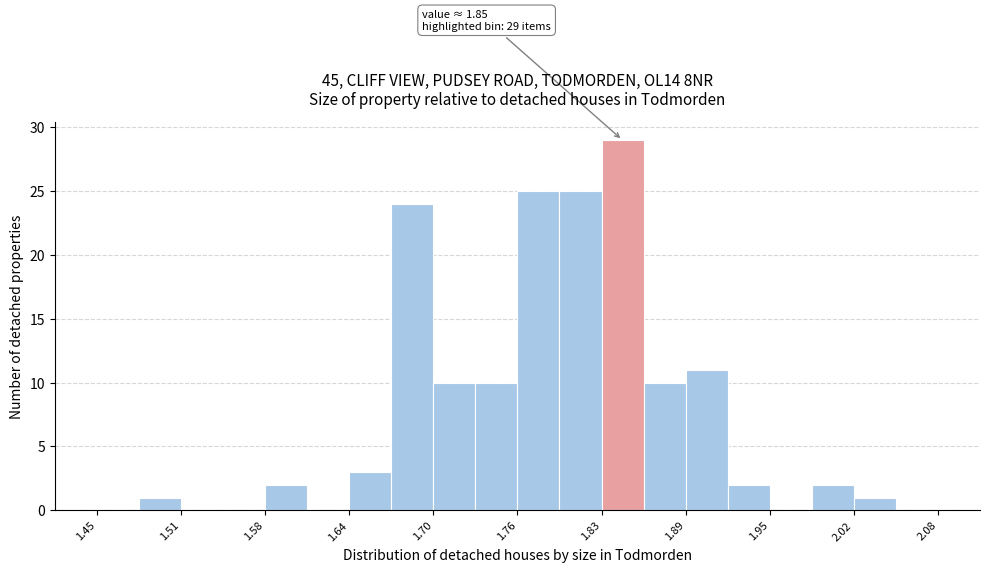

Around what value on the x-axis is the tallest bar? Give the approximate position of its centre, as read against the axis.

1.84